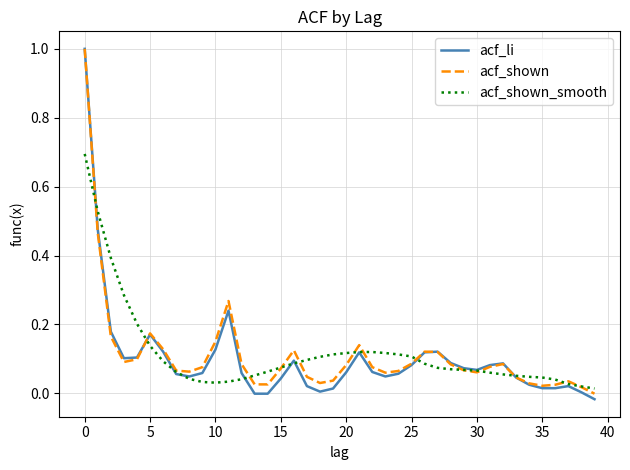

What is the maximum value shown in the chart?

1.0